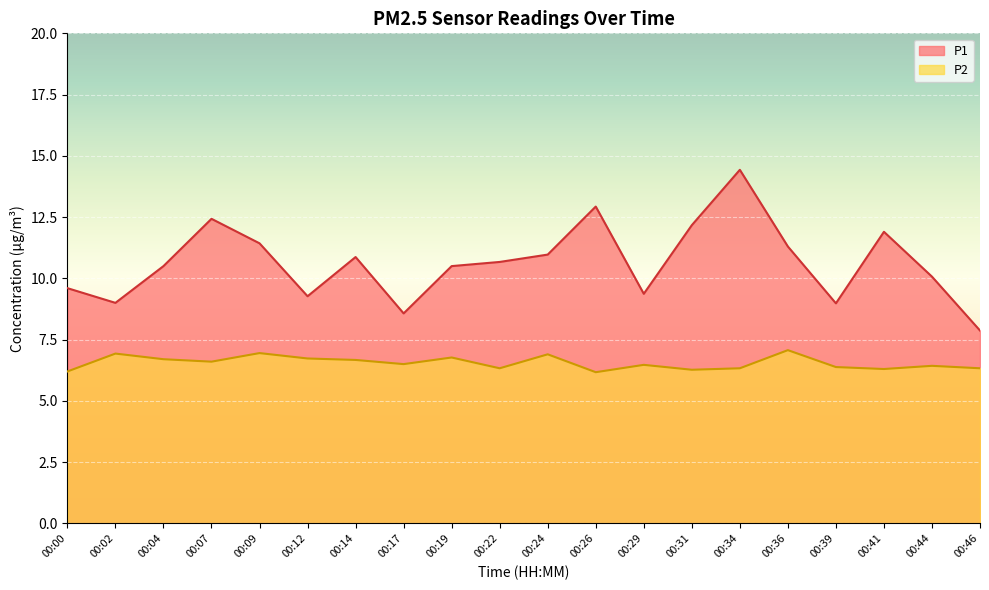

True or false: P2 and P1 intersect in this chart.

False